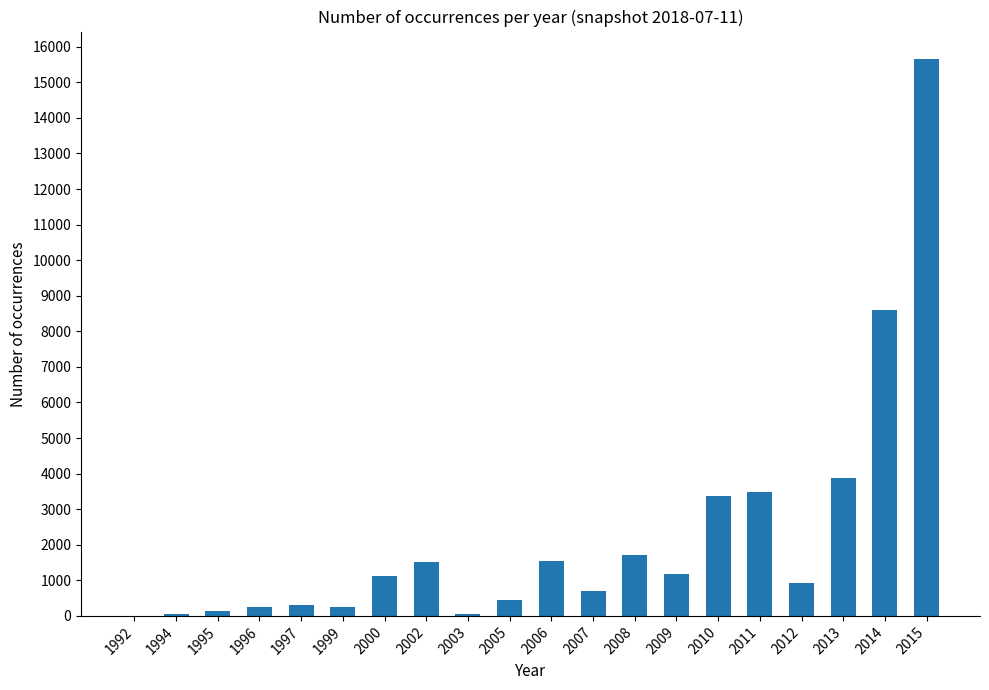

What is the sum of the values at 2010 and 2007?

4064